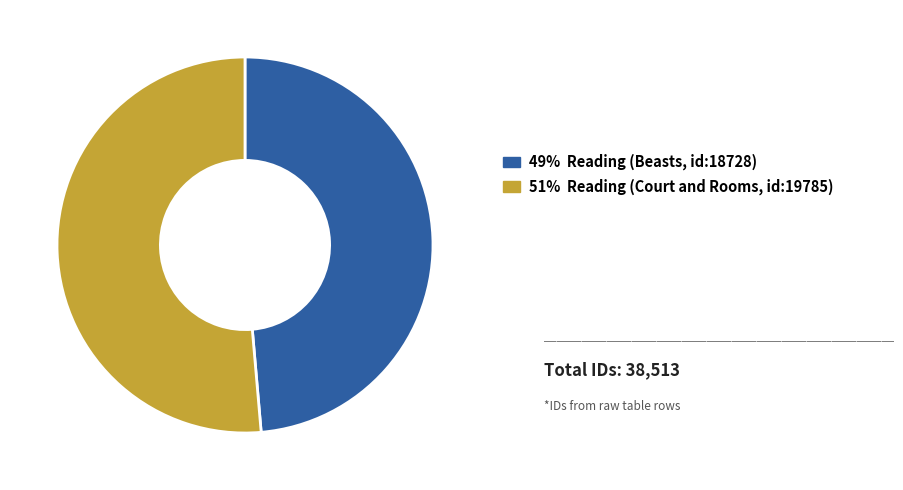

Rank the categories by value from highest to lowest.

51% Reading (Court and Rooms, id:19785), 49% Reading (Beasts, id:18728)